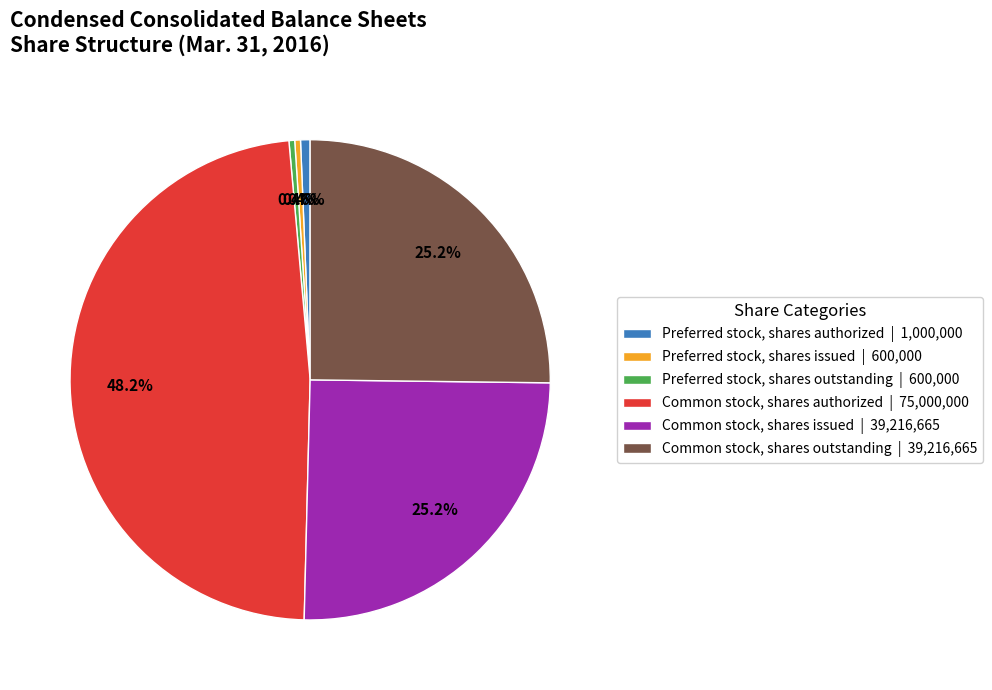

Which has a higher value, Common stock, shares issued or Common stock, shares authorized?

Common stock, shares authorized